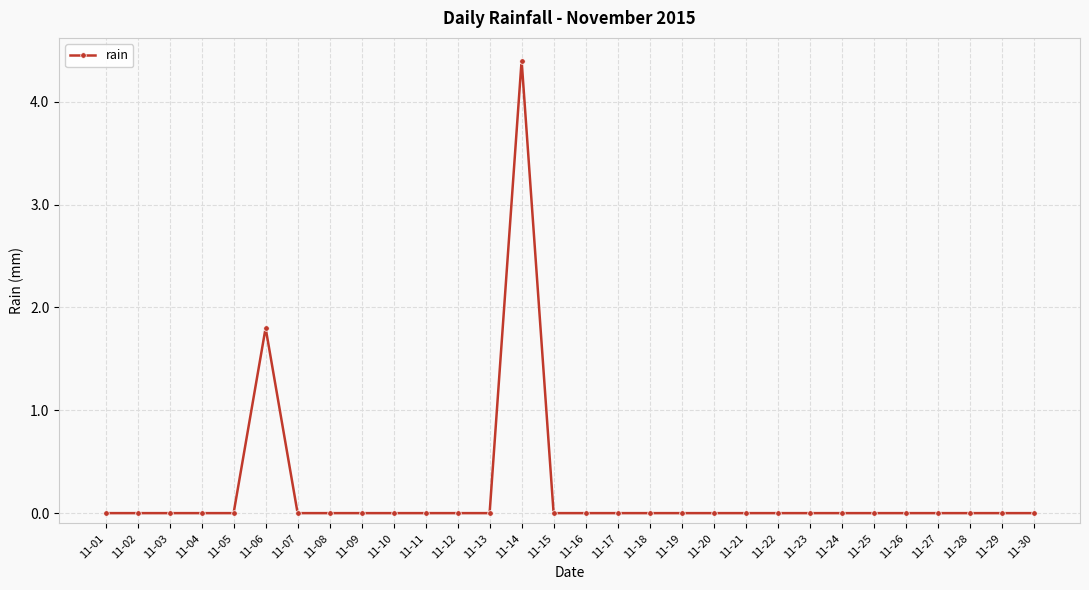

Reading left to right, list all the values displayed in this chart.

0.0	0.0	0.0	0.0	0.0	1.8	0.0	0.0	0.0	0.0	0.0	0.0	0.0	4.4	0.0	0.0	0.0	0.0	0.0	0.0	0.0	0.0	0.0	0.0	0.0	0.0	0.0	0.0	0.0	0.0